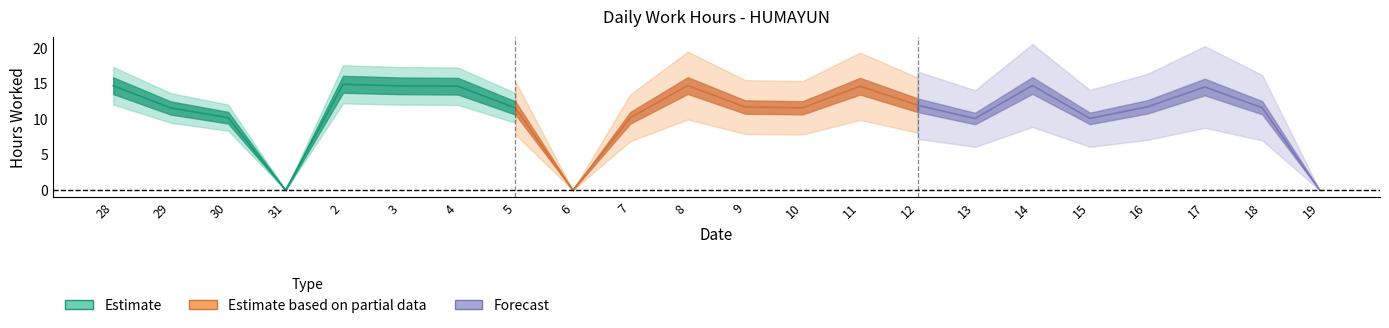

The chart shows a value of 13.6 at 13. True or false?

False